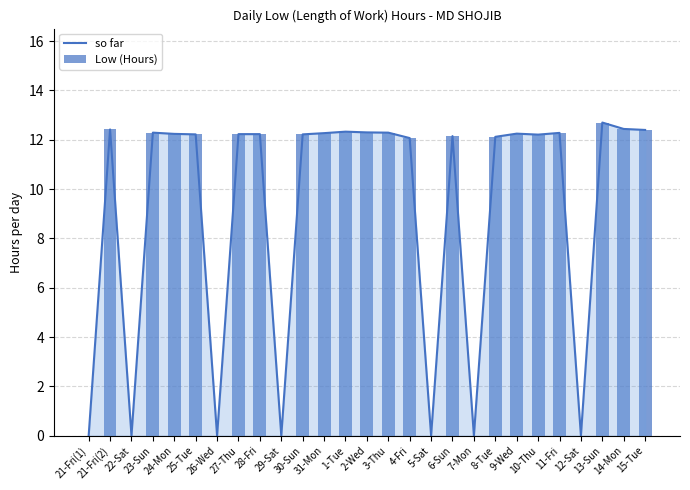

What is the sum of all so far values?

245.7